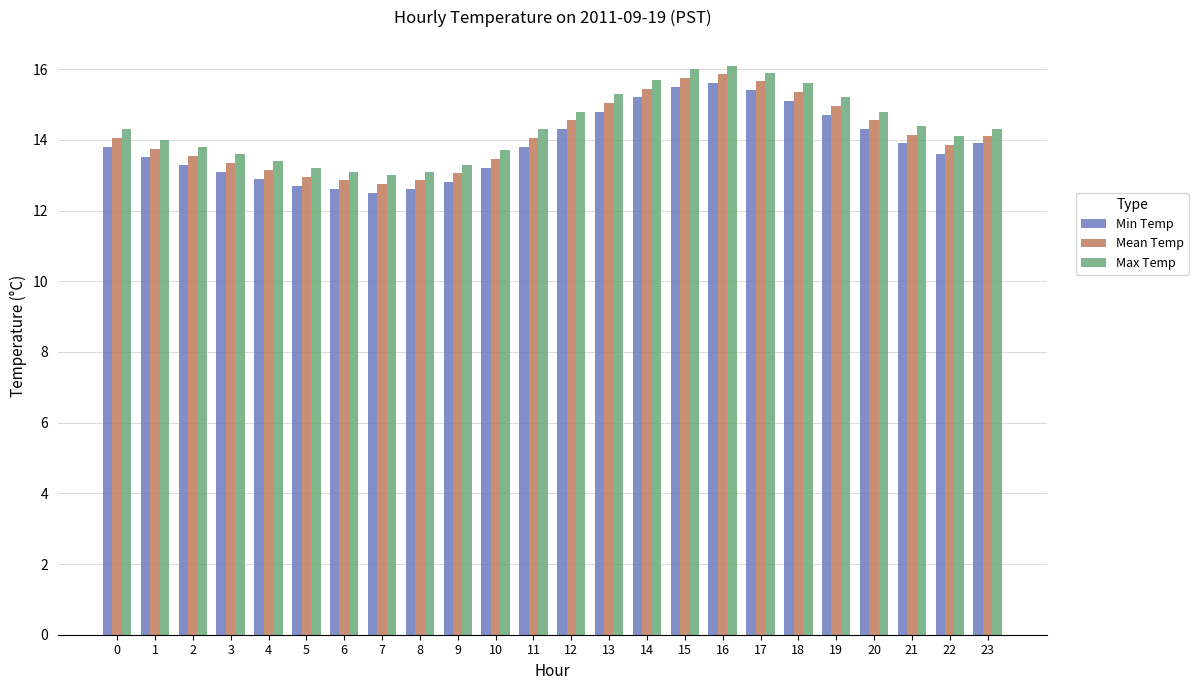

At how many categories does at least one series exceed 12?

24